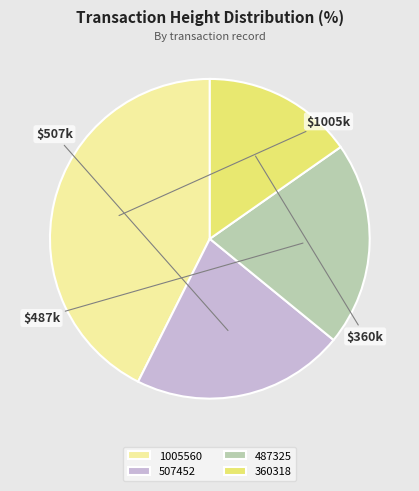

Is there any slice that represents more than half of the pie?

No